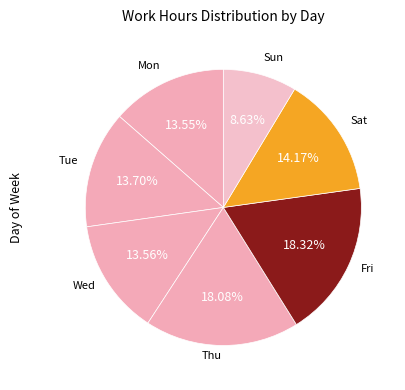

Count the number of slices in the pie.

7